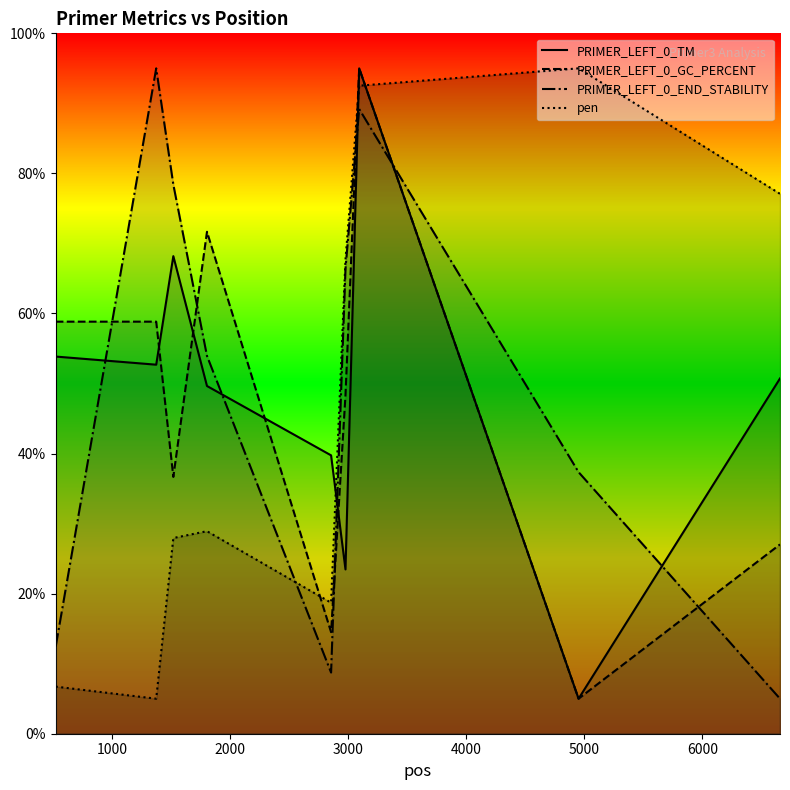

What is the greatest value displayed?

95.0